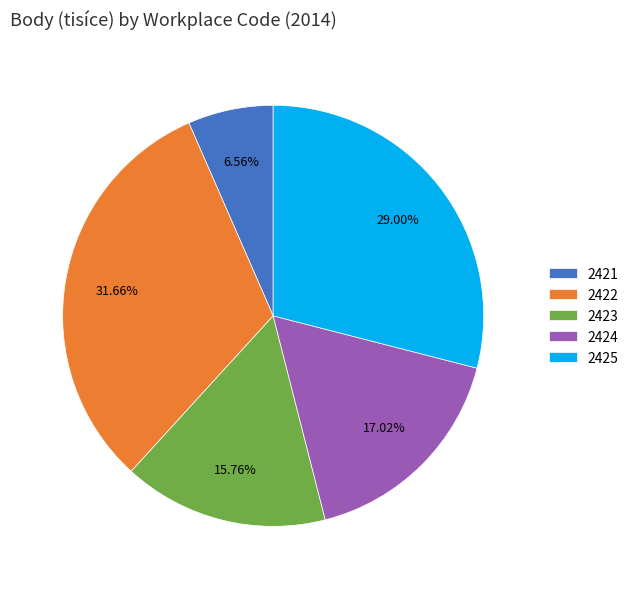

Between 2421 and 2423, which is larger?

2423